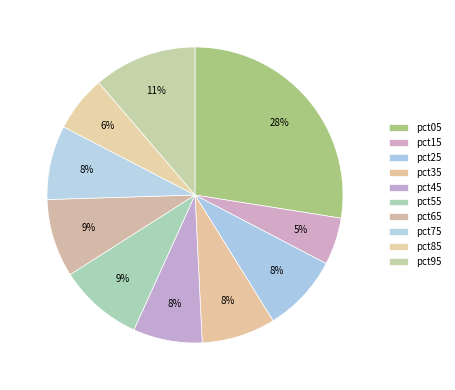

Is pct55 the majority of the pie?

No